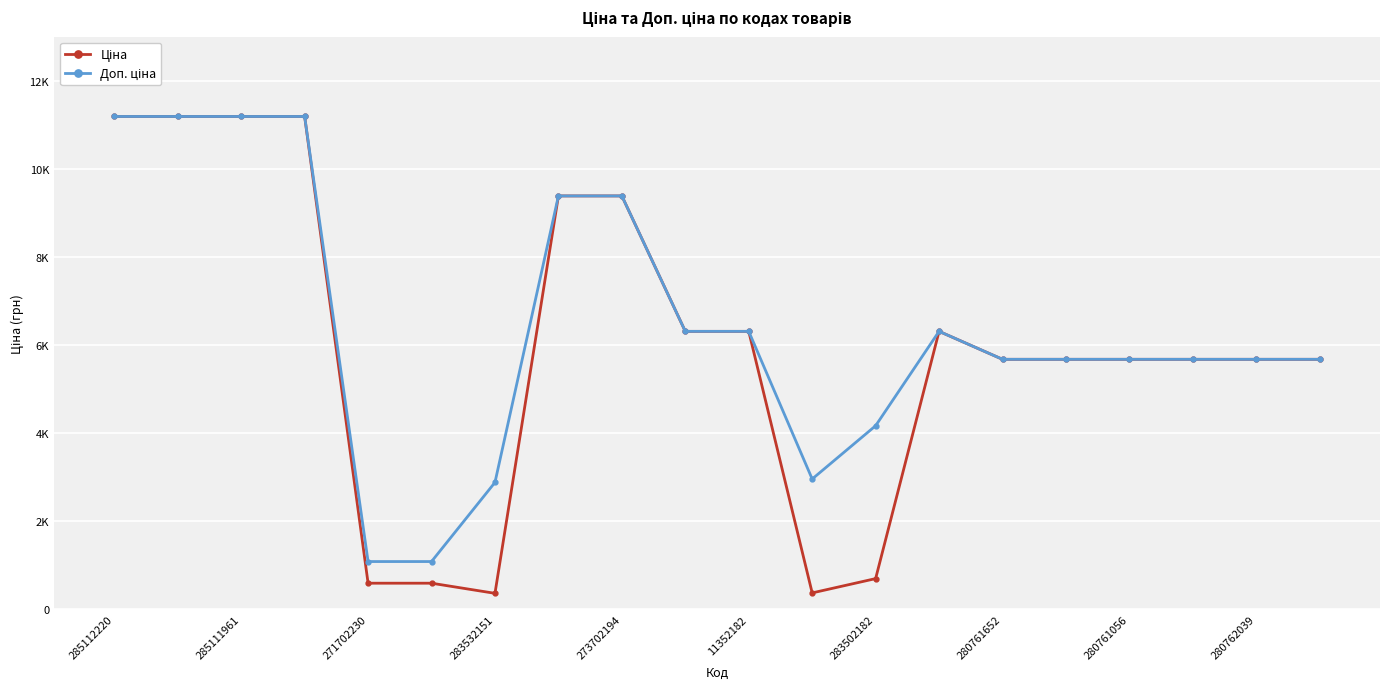

True or false: Ціна and Доп. ціна intersect in this chart.

False